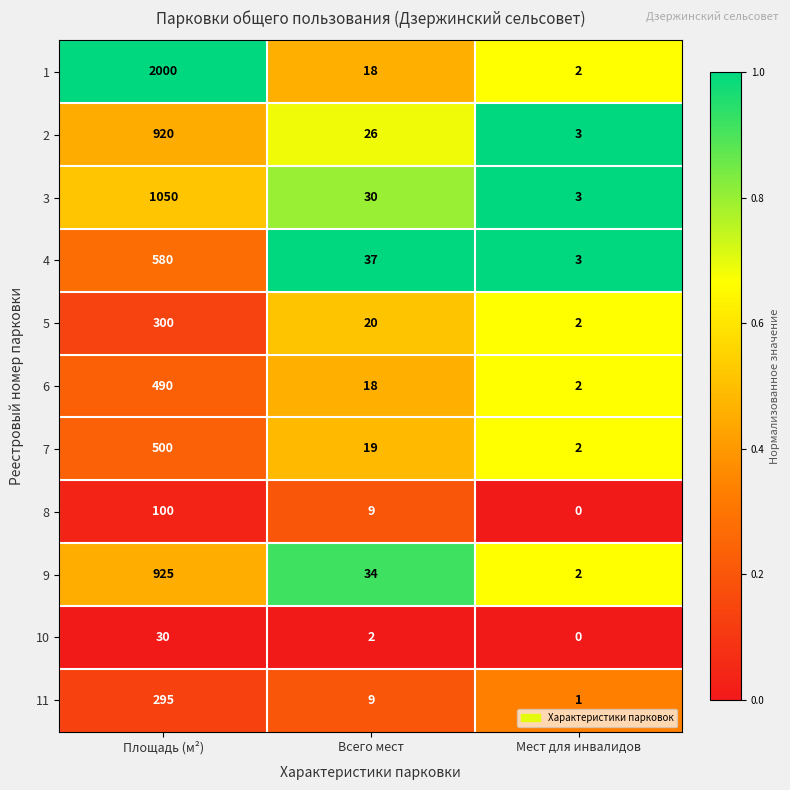

What is the average value of the 5 series?

107